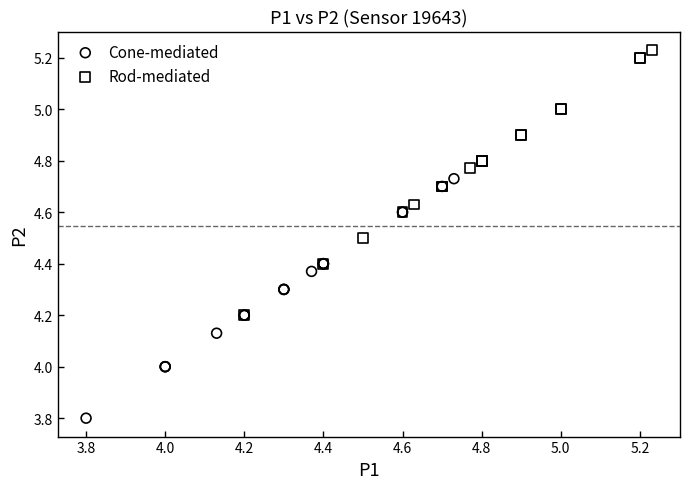

Which series has the largest Y range (max minus min)?

Rod-mediated